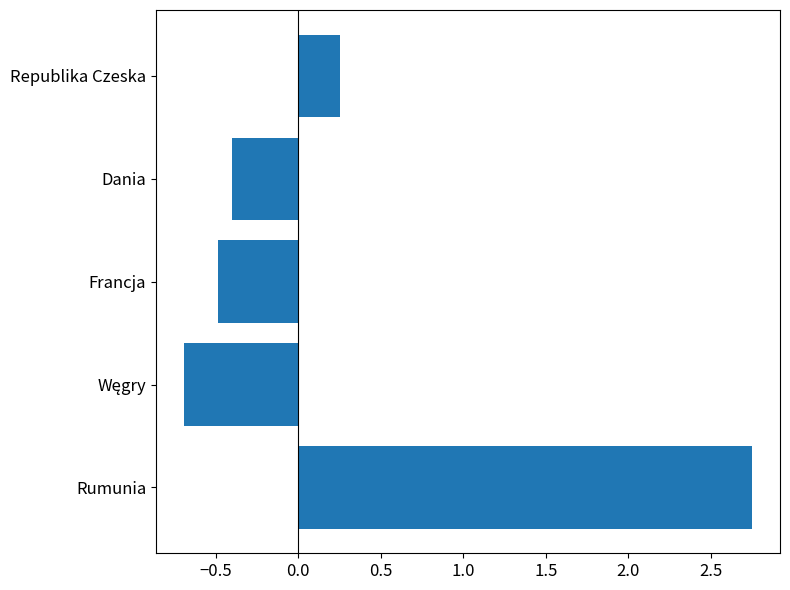

How many values exceed 0?

2